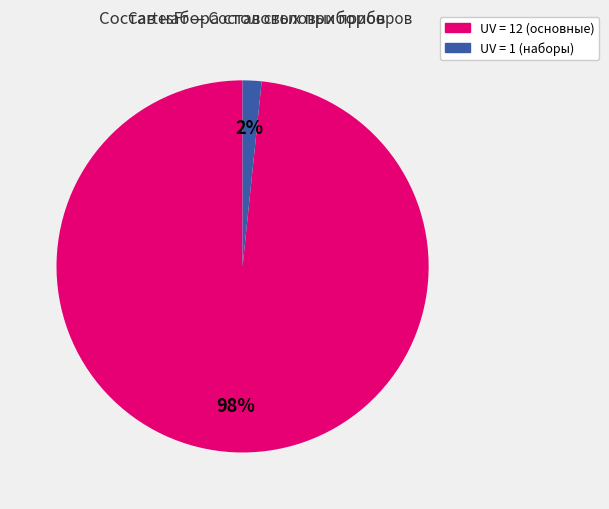

Does any single category account for the majority?

Yes